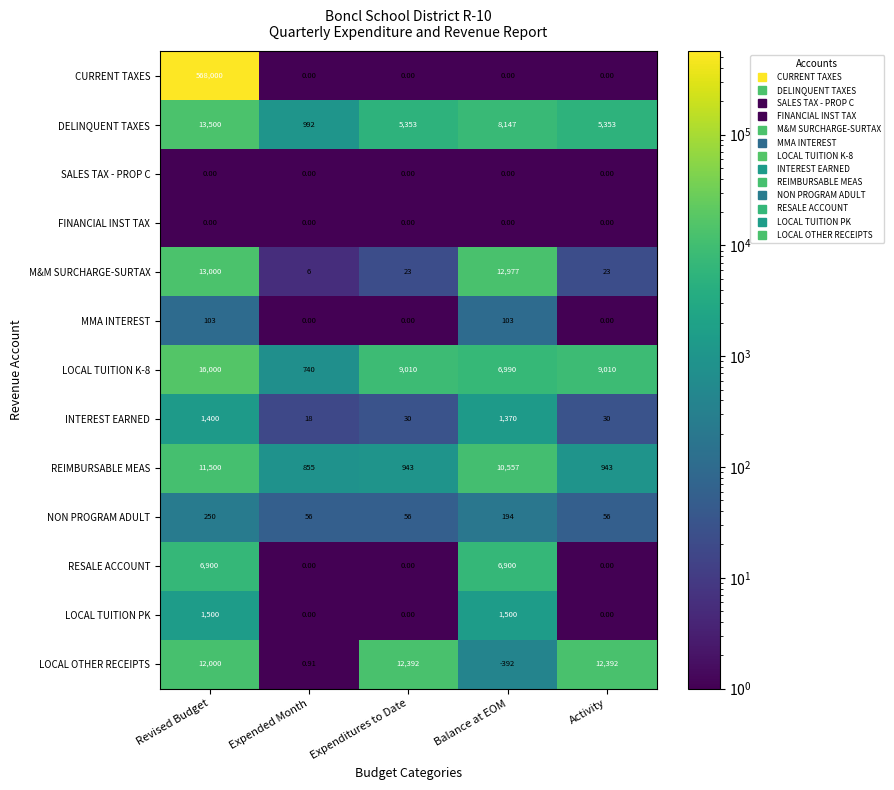

At how many categories does at least one series exceed 63490?

1